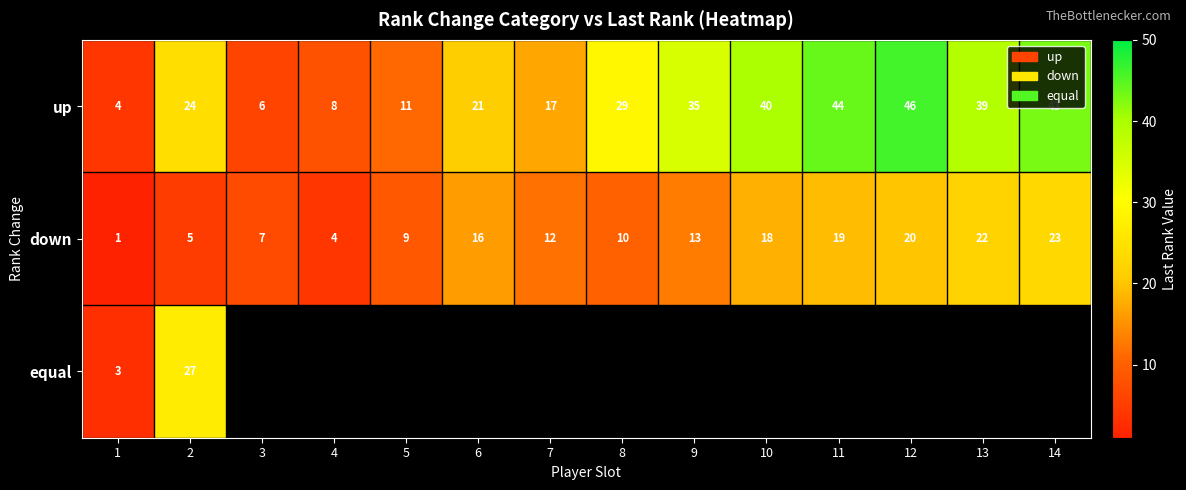

List the labels in order of up value, smallest first.

1, 3, 4, 5, 7, 6, 2, 8, 9, 13, 10, 14, 11, 12